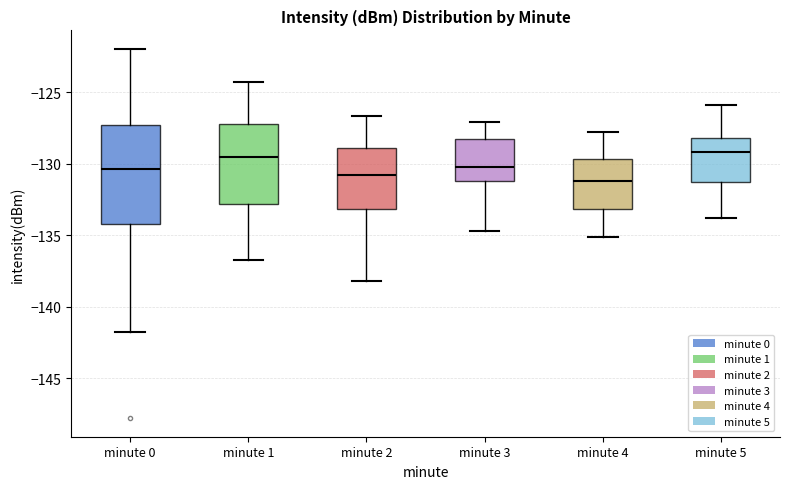

Where is the lower edge of the box for minute 5 on the y-axis? The values are not printed on the chart, so give them approximately, as read against the axis.

-131.5